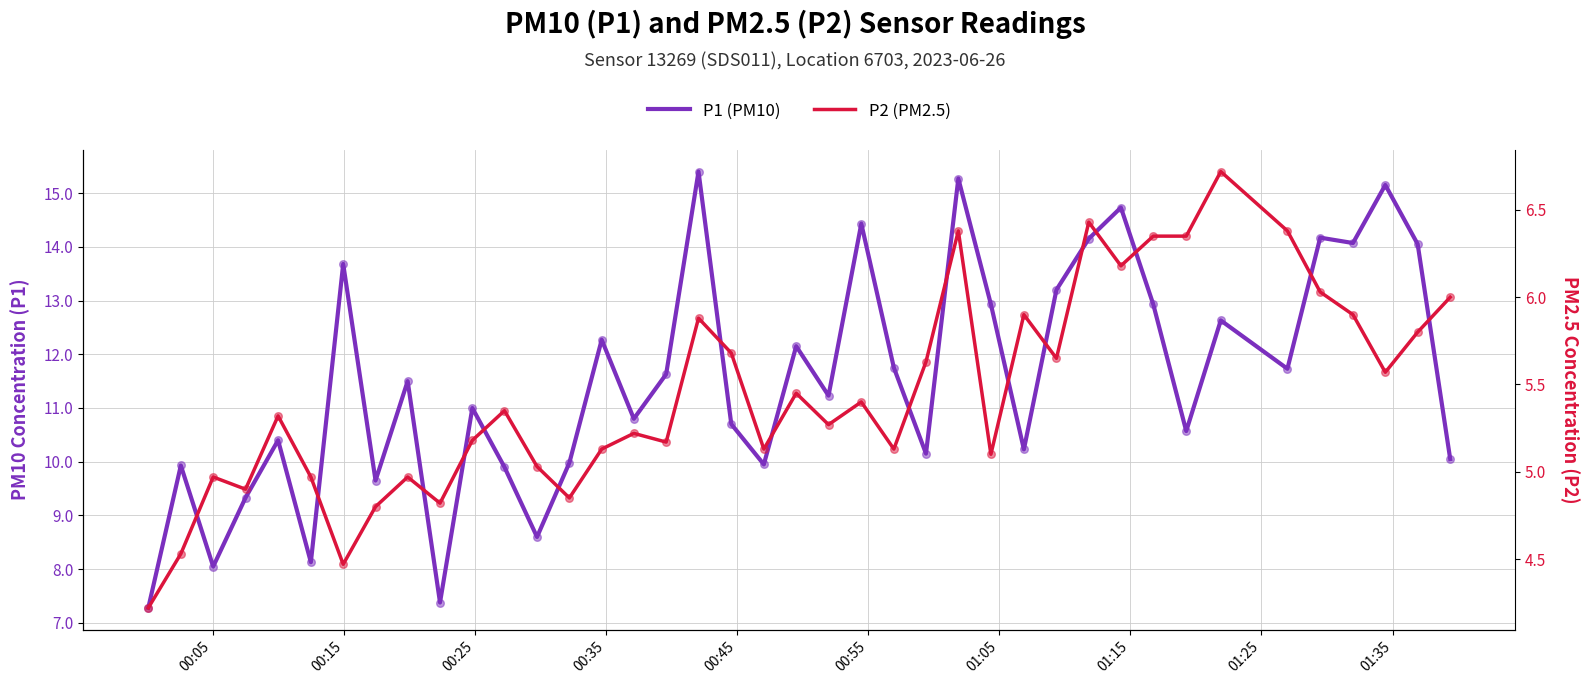

Which series has the largest total across all categories?

P1 (PM10)